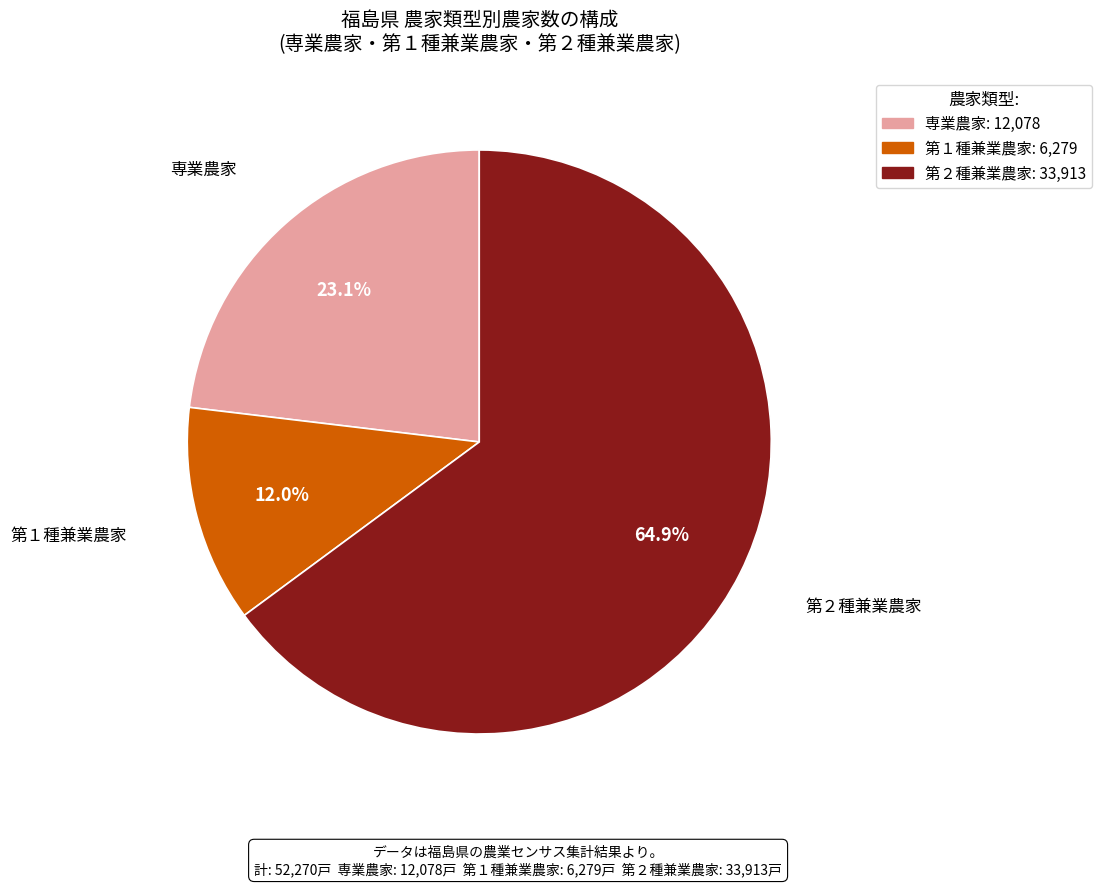

True or false: 第１種兼業農家 accounts for 20% of the total.

False